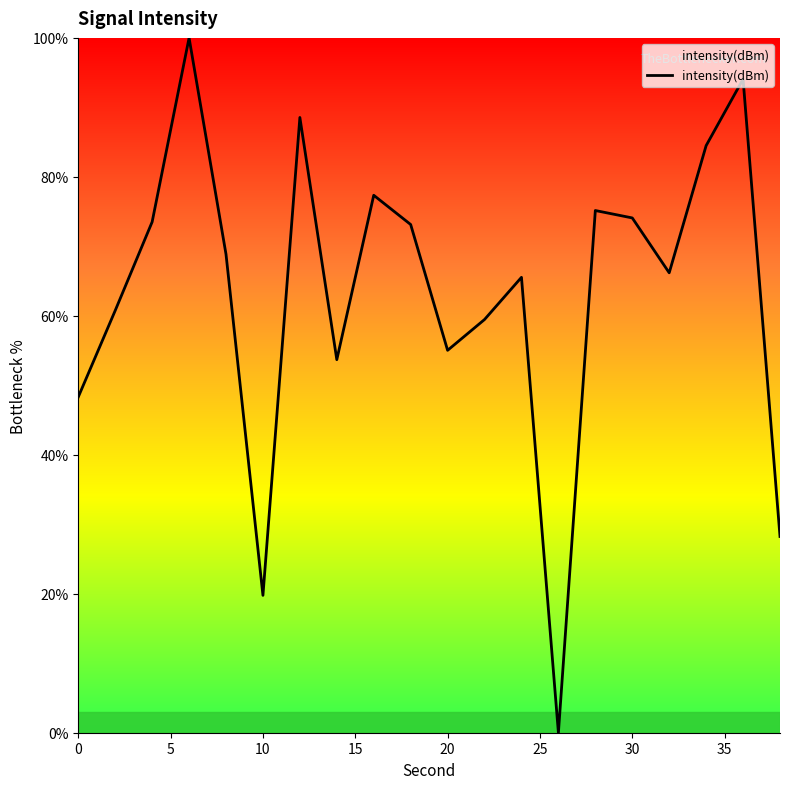

What is the difference between the maximum and minimum values?

100.0